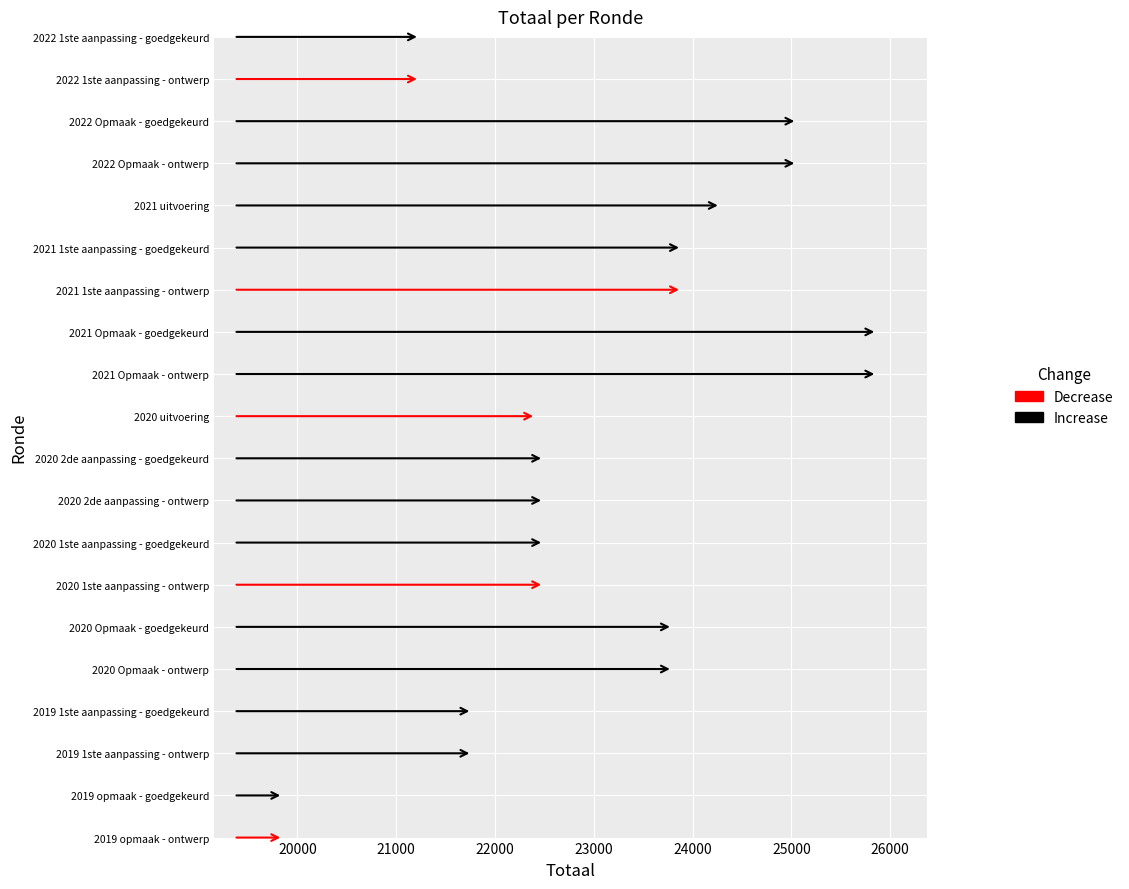

Approximately how many times larger is the value at 2020 1ste aanpassing - ontwerp compared to 2022 Opmaak - goedgekeurd?

0.9